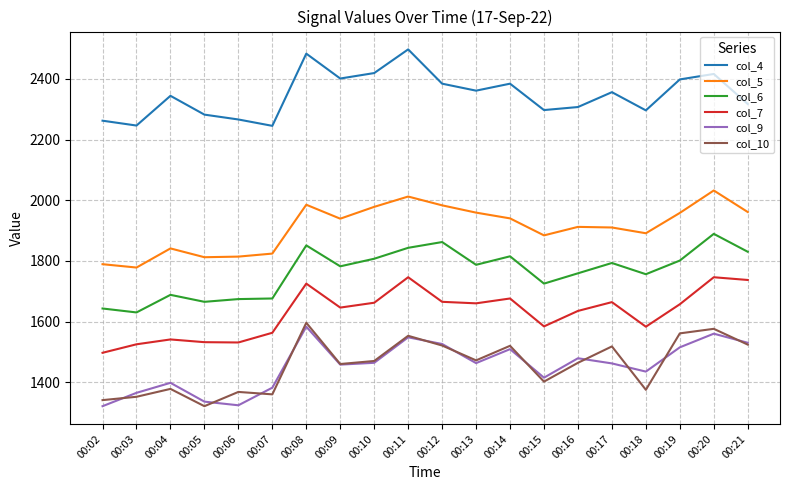

What is the minimum value shown in the chart?

1321